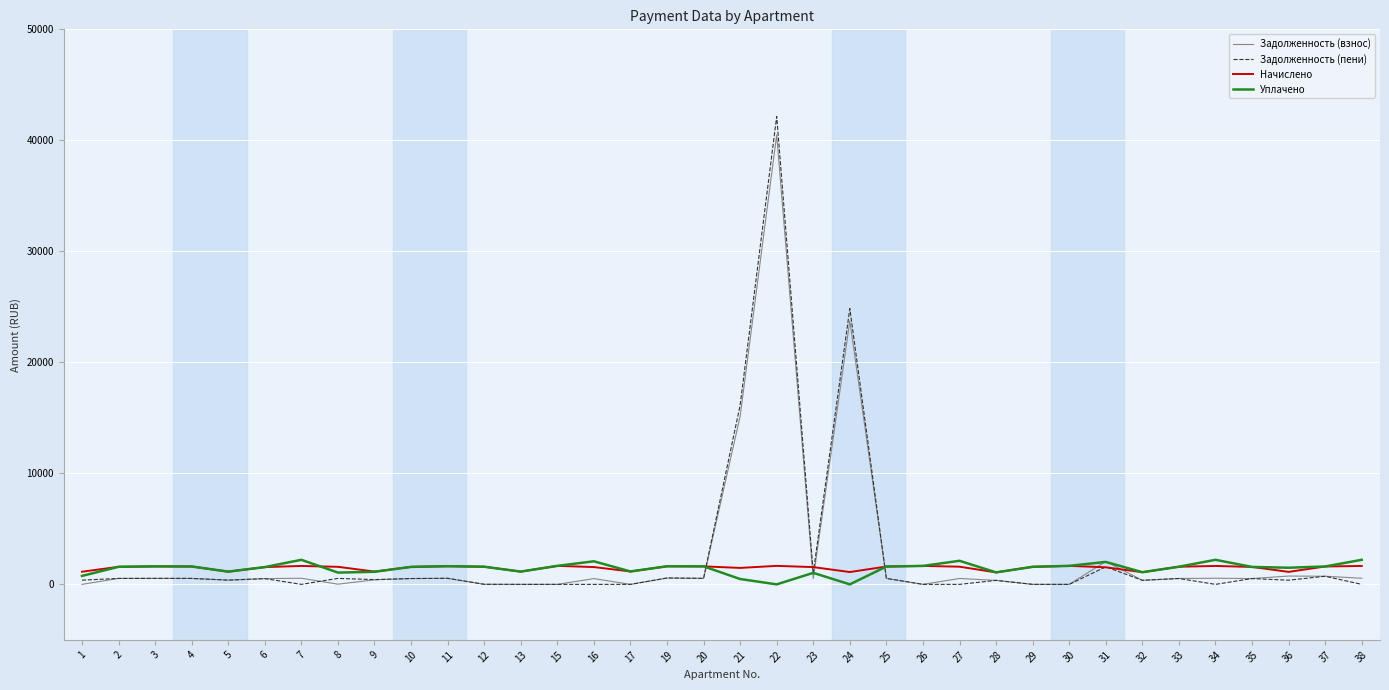

True or false: Уплачено has more than 0 points higher than both neighbors.

True